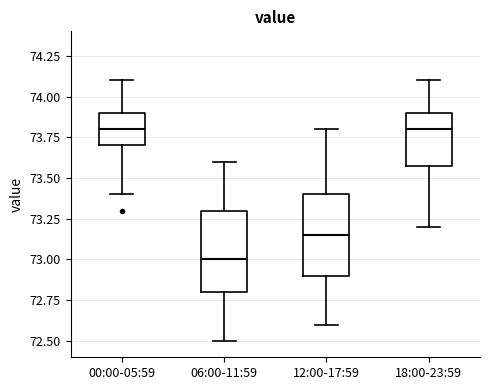

Reading left to right, transcribe this box plot: for each box, give where its median line is, the range the box spans, and where its two whiskers end, as read against the y-axis. The values are not printed on the chart, so give them approximately, as read against the axis.

00:00-05:59: median 73.80, box 73.70 to 73.90, whiskers 73.40 to 74.10
06:00-11:59: median 73.00, box 72.80 to 73.30, whiskers 72.50 to 73.60
12:00-17:59: median 73.15, box 72.90 to 73.40, whiskers 72.60 to 73.80
18:00-23:59: median 73.80, box 73.60 to 73.90, whiskers 73.20 to 74.10